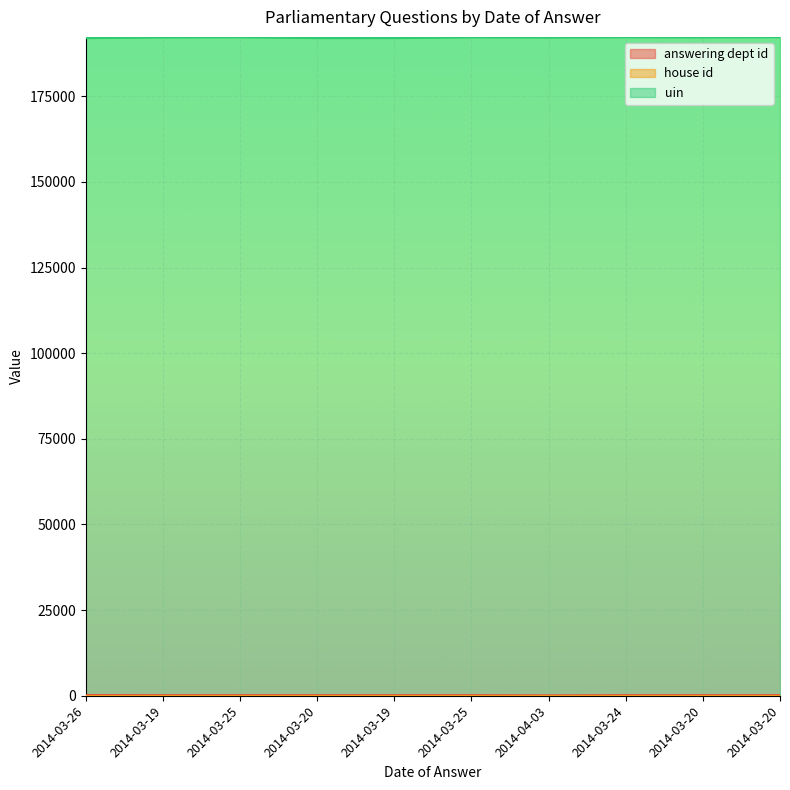

How many values in the uin series are below 192300?

5